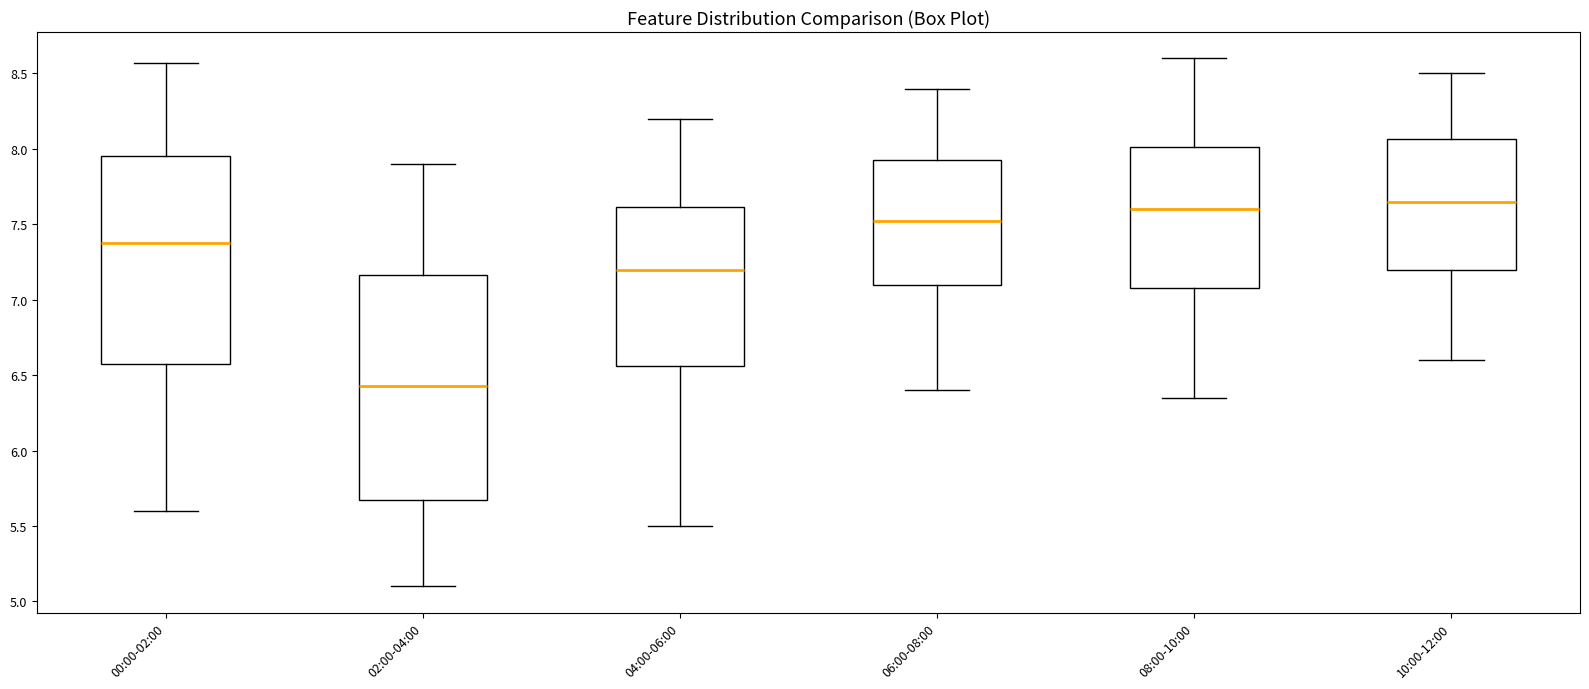

Where does the median line of the box for 02:00-04:00 sit on the y-axis? The values are not printed on the chart, so give them approximately, as read against the axis.

6.45